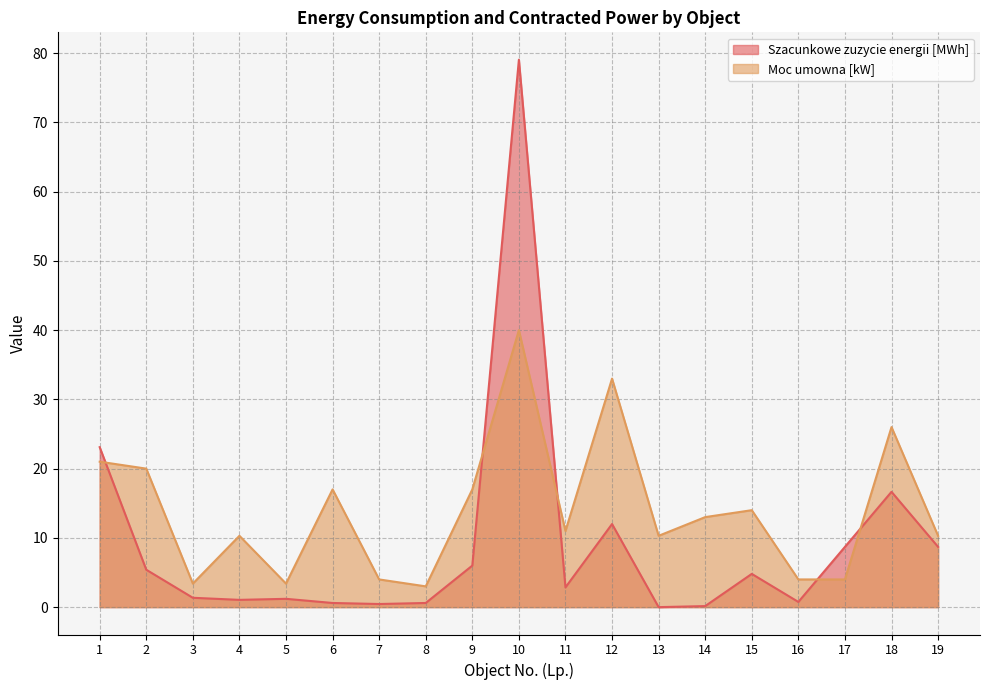

Which label corresponds to the largest value in the chart?

10